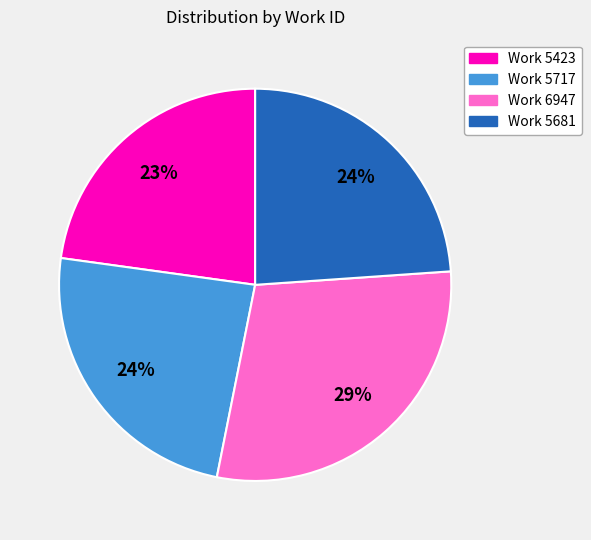

Do Work 5681 and Work 6947 together represent more than half of the pie?

Yes